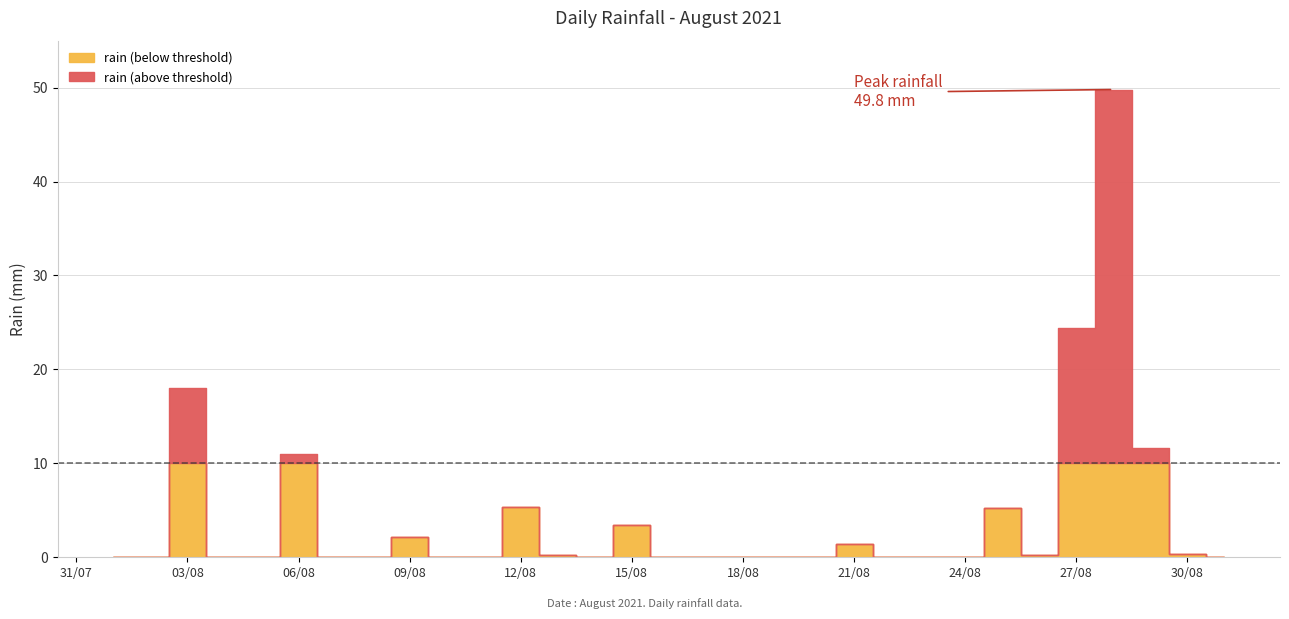

At which category does the chart reach its peak across all series?

2021-08-28